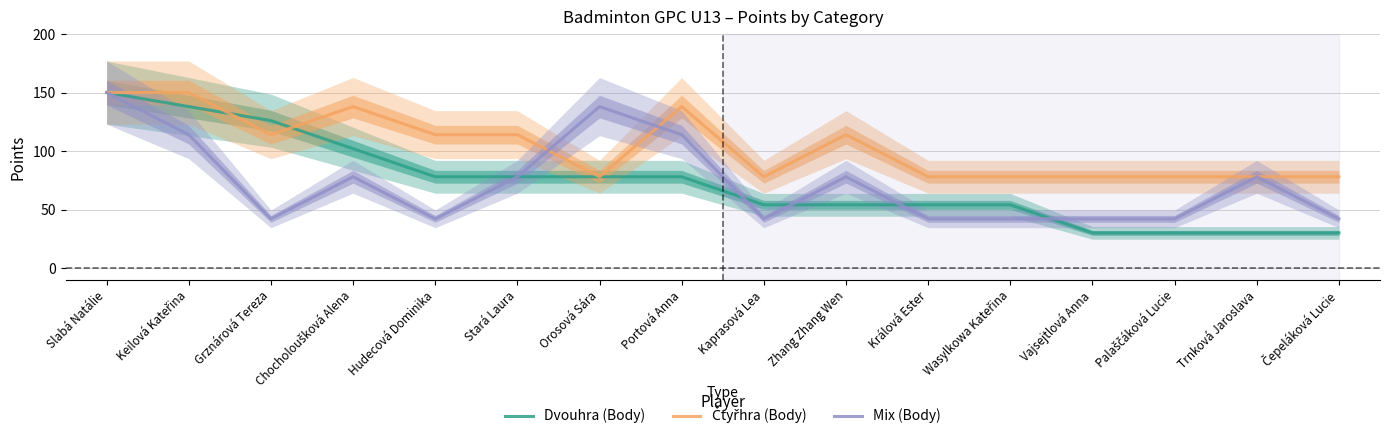

In Mix (Body), how many points are higher than both neighbors (excluding endpoints)?

4